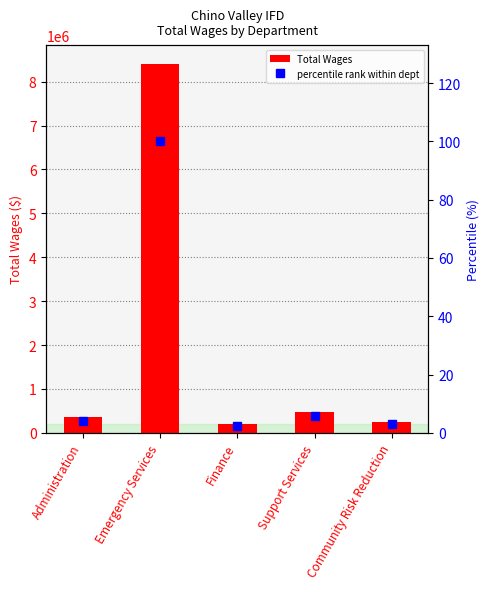

Which series has the widest spread of values?

Total Wages